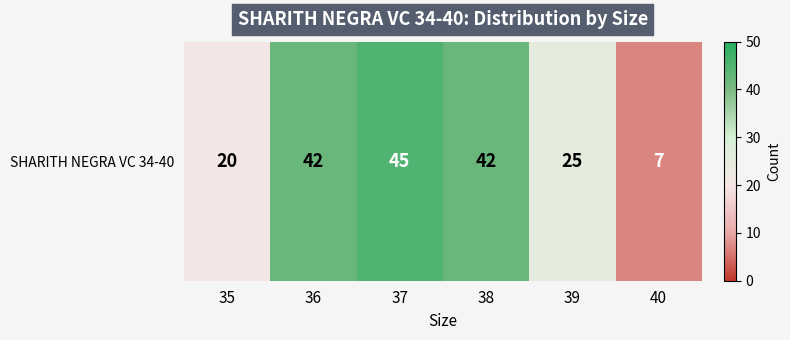

Reading left to right, extract all data points from this chart.

20	42	45	42	25	7